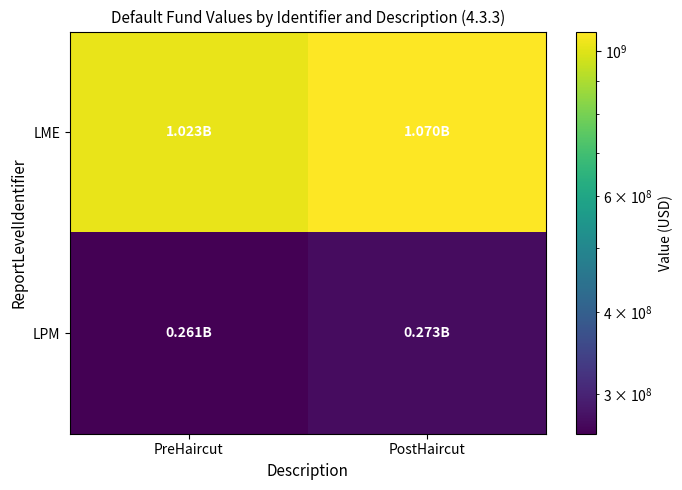

What is the total value across all series at PreHaircut?

1283990041.9